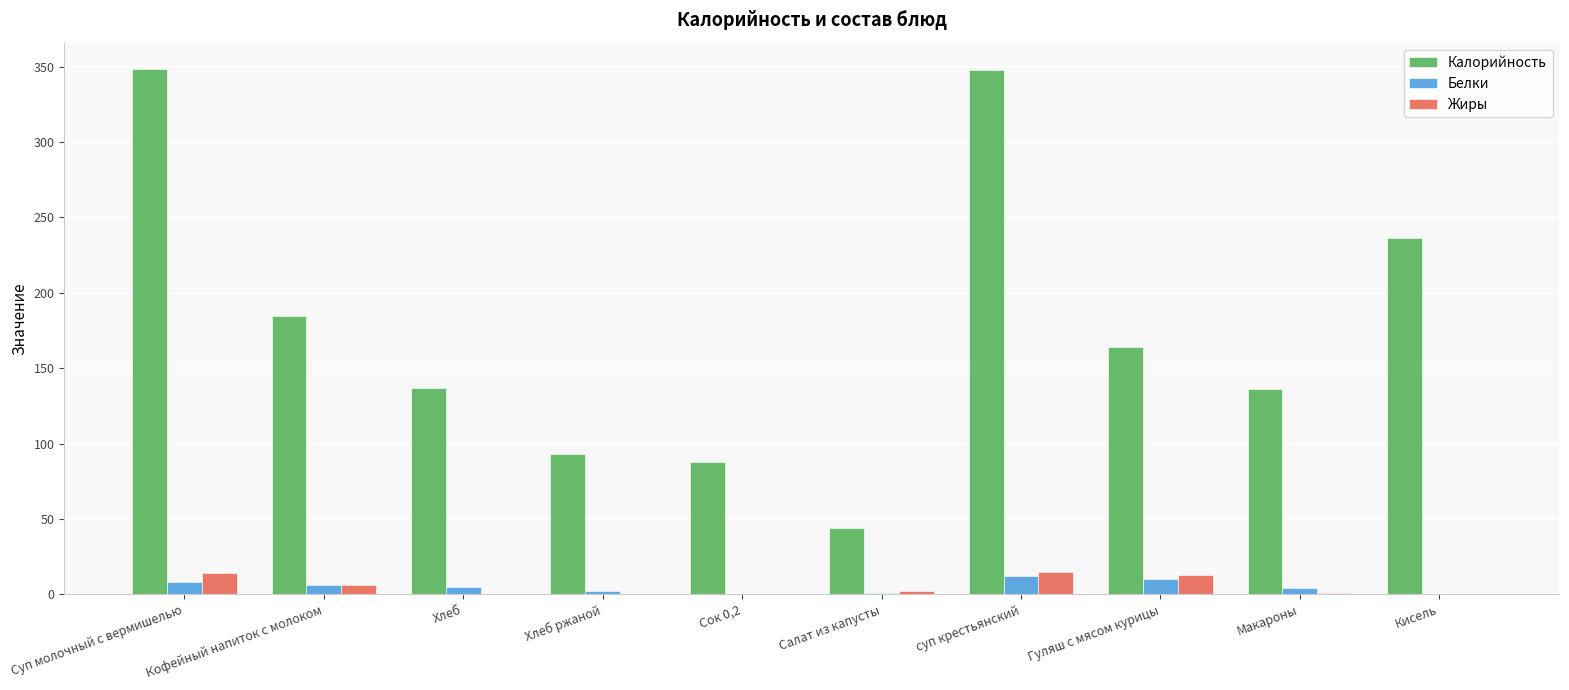

Which series has the largest total across all categories?

Калорийность